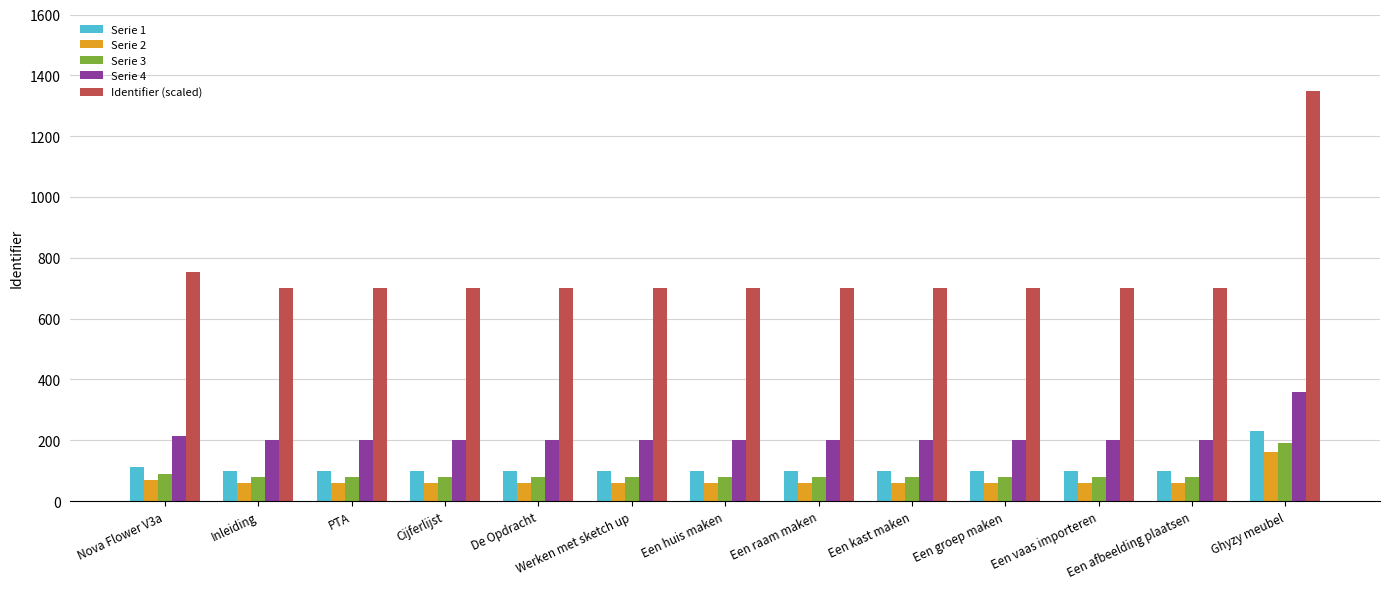

What is the difference between the second highest and minimum values in the Serie 1 series?

10.9